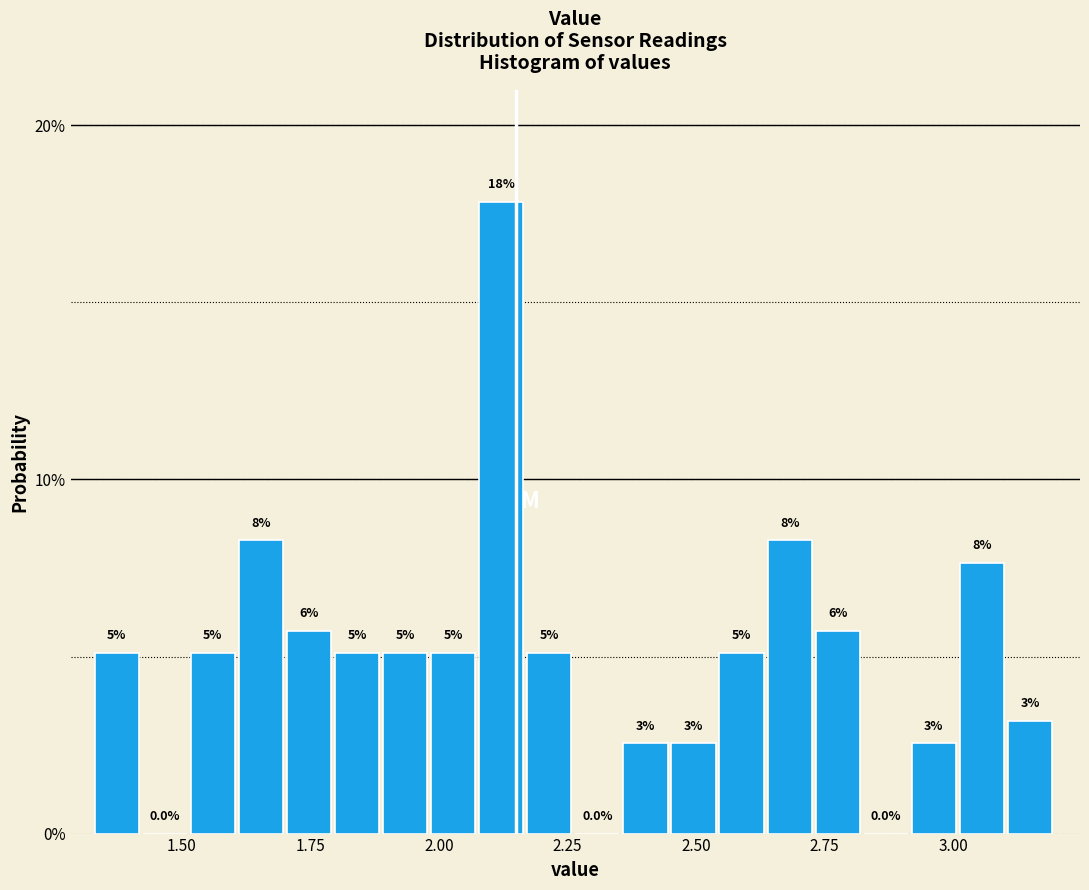

Read against the x-axis, roughly where is the centre of the tallest bar?

2.10